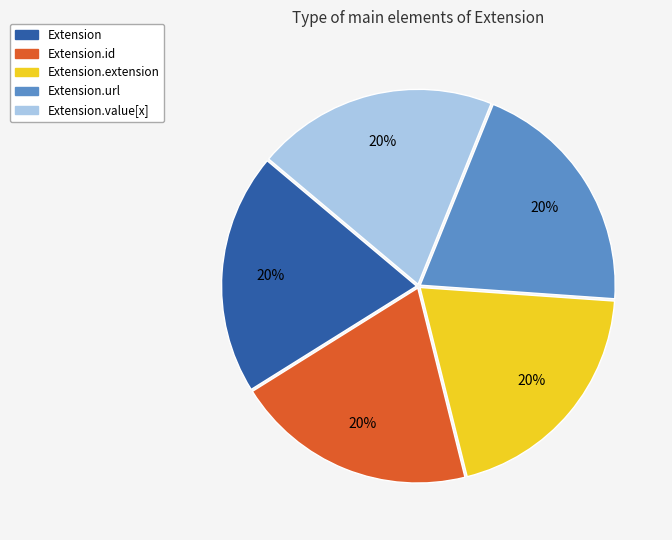

Does any single category account for the majority?

No